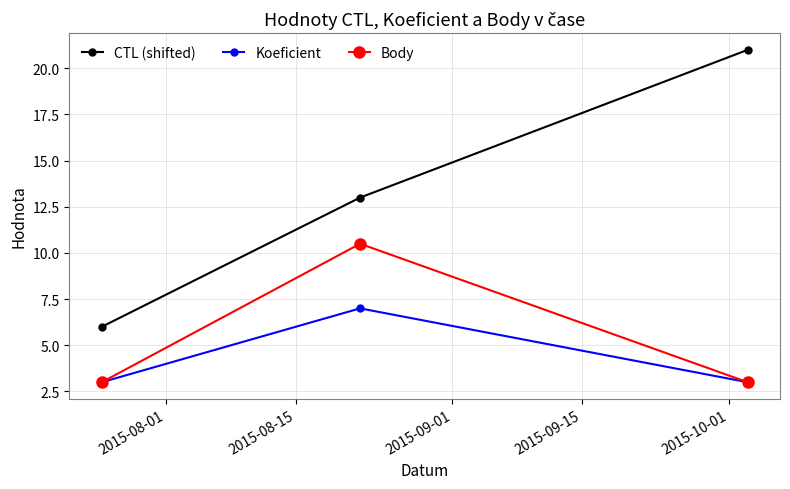

What is the average value of the CTL (shifted) series?

13.3